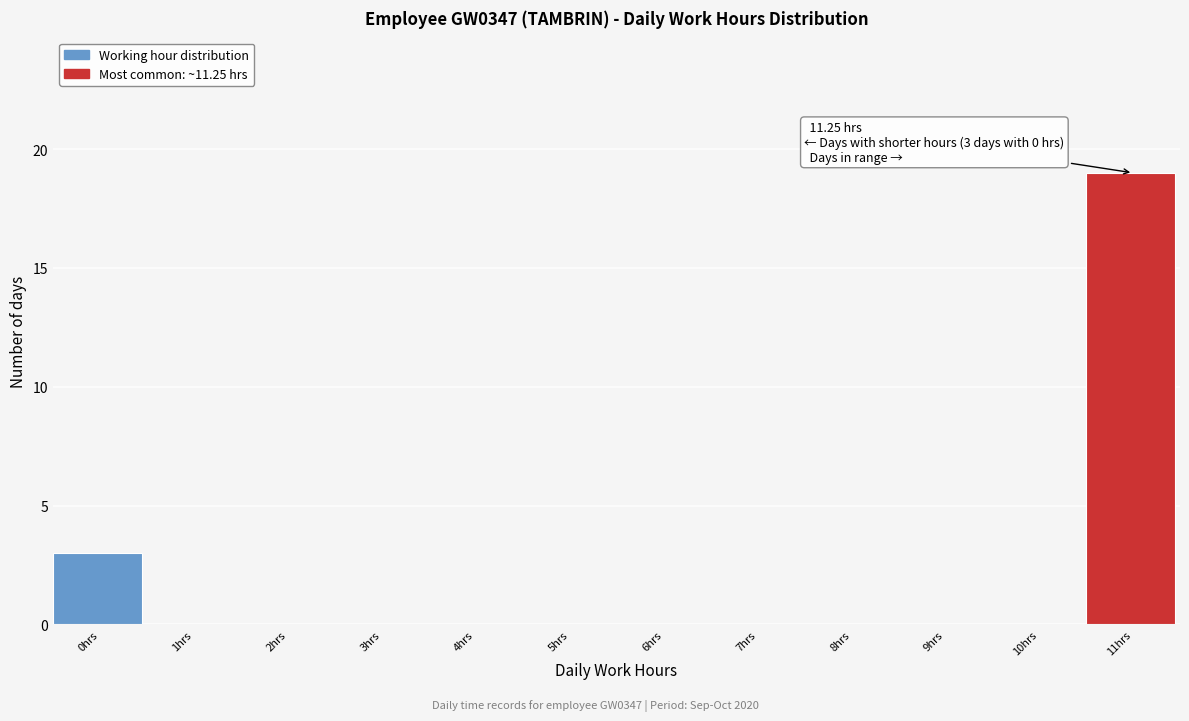

Reading right to left, extract all data points from this chart.

11hrs=19	10hrs=0	9hrs=0	8hrs=0	7hrs=0	6hrs=0	5hrs=0	4hrs=0	3hrs=0	2hrs=0	1hrs=0	0hrs=3